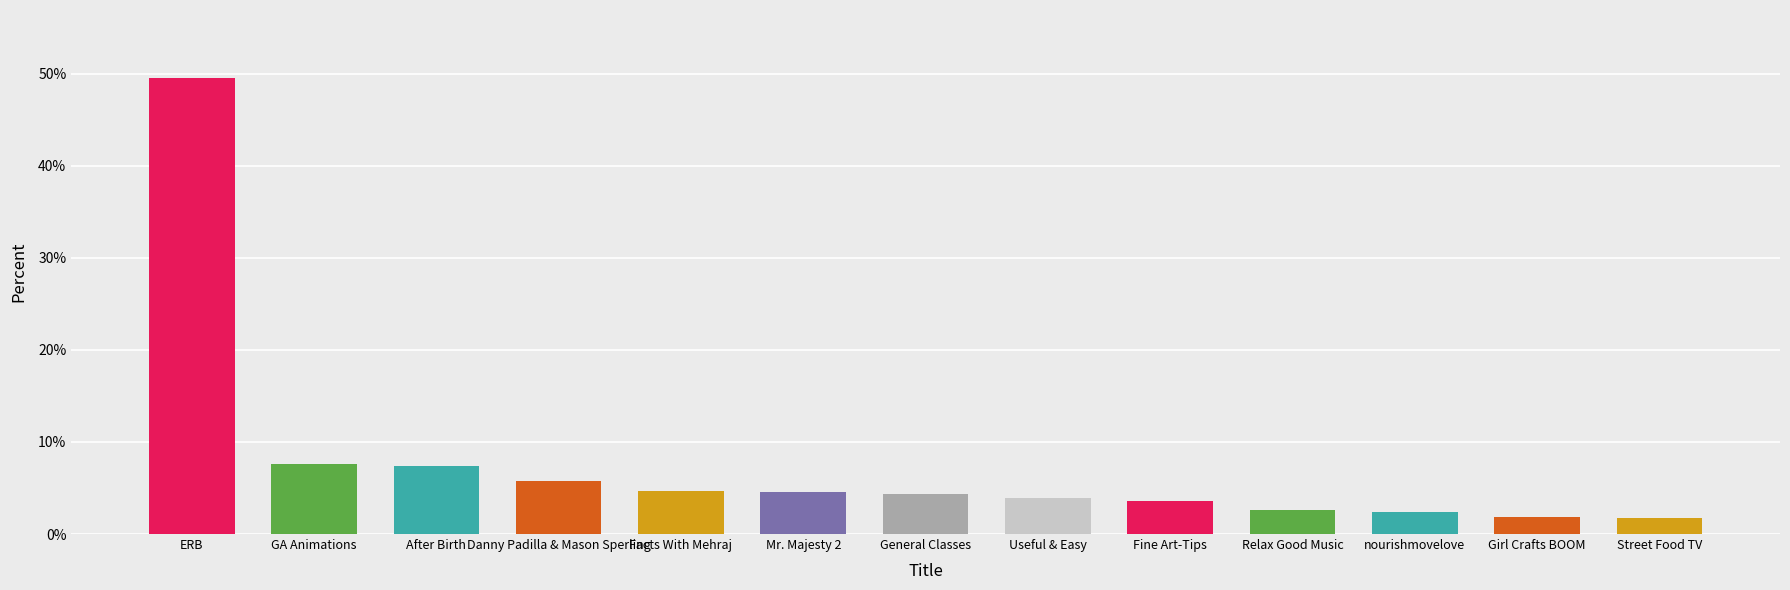

What is the label of the 3rd bar from the right?

nourishmovelove